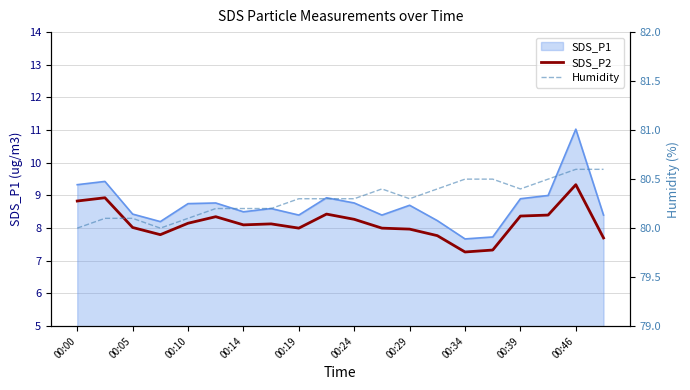

How many values in the Humidity series exceed 80?

18